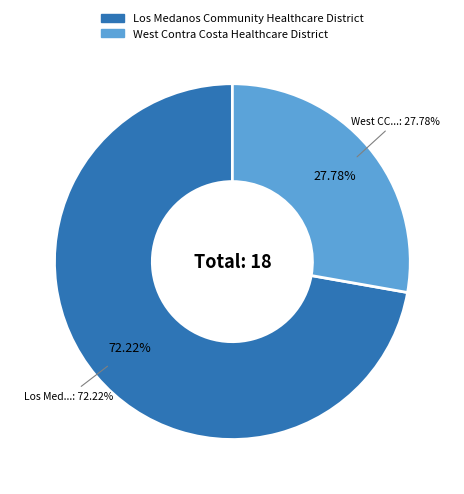

How many segments does this pie chart have?

2